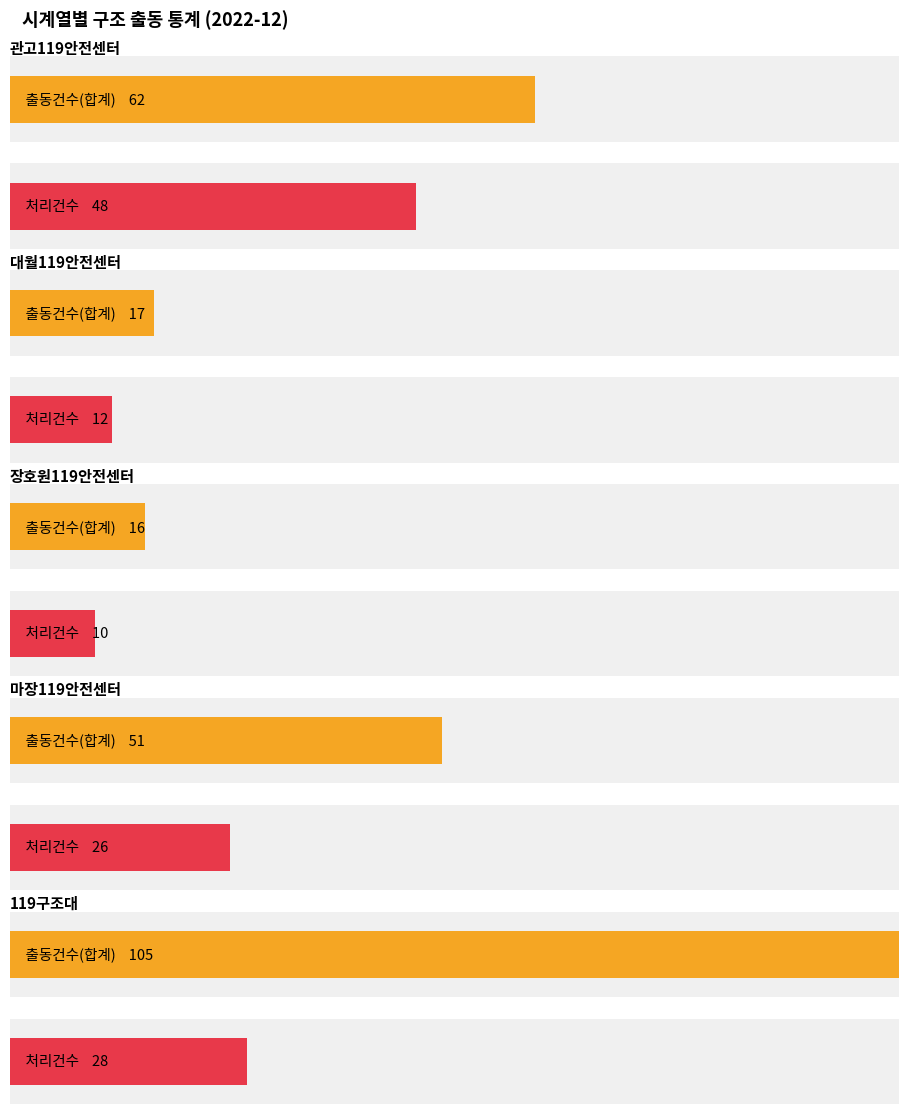

The value of 미처리 at 119구조대 is 634. True or false?

False